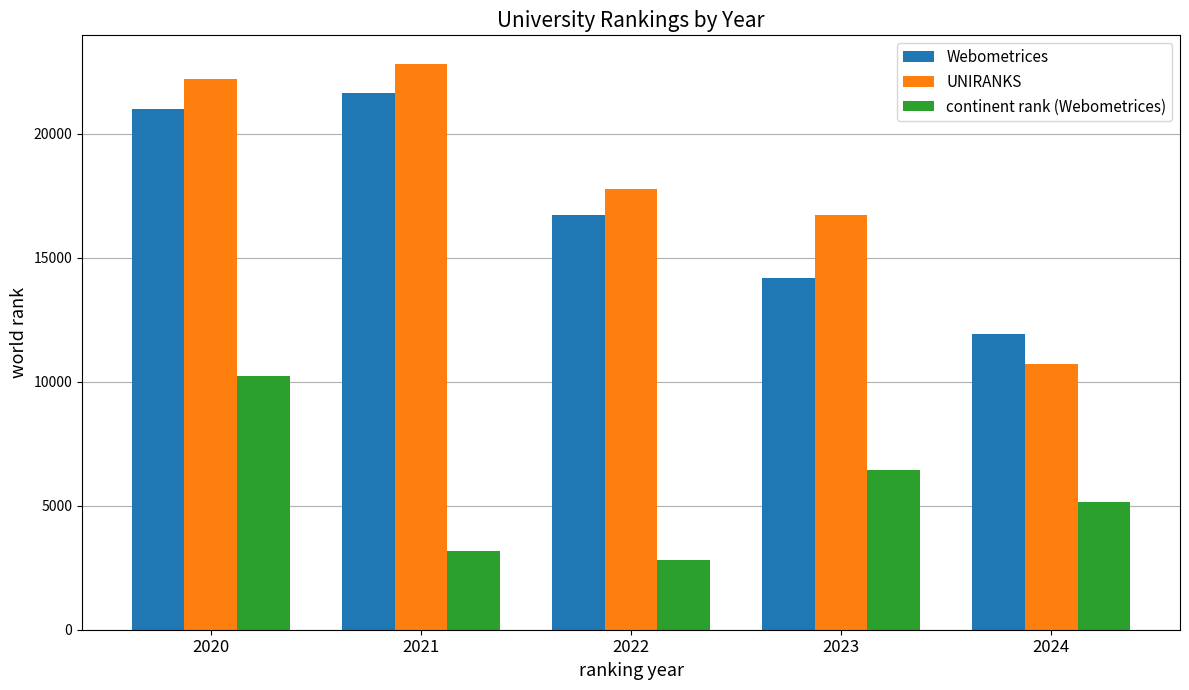

What is the difference between the maximum and minimum values in the UNIRANKS series?

12098